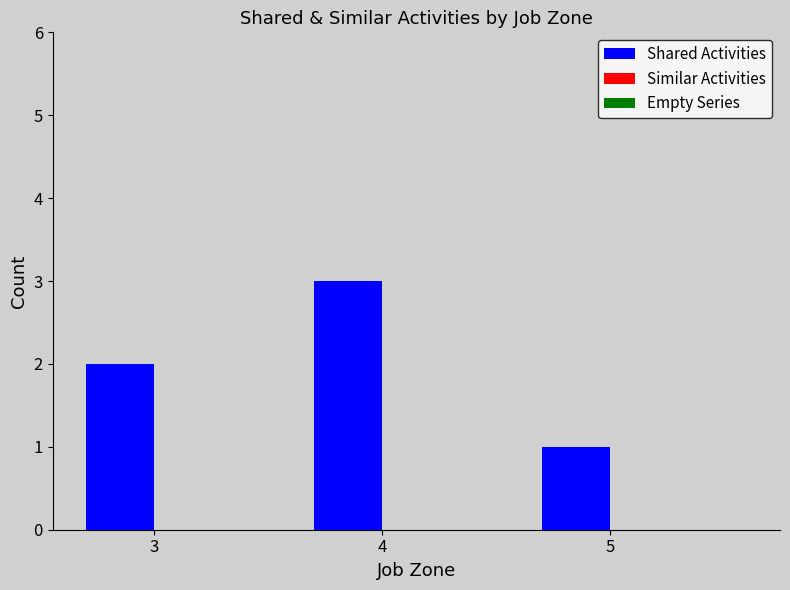

Which label corresponds to the largest value in the chart?

4